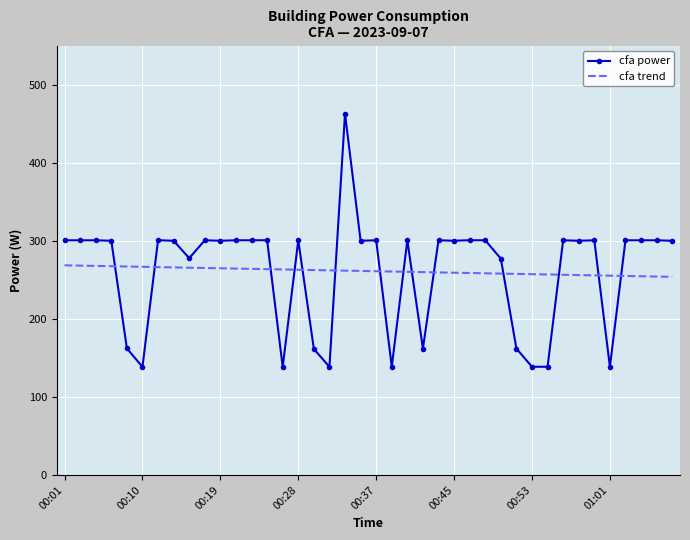

How many intersections are there between cfa trend and cfa power?

14